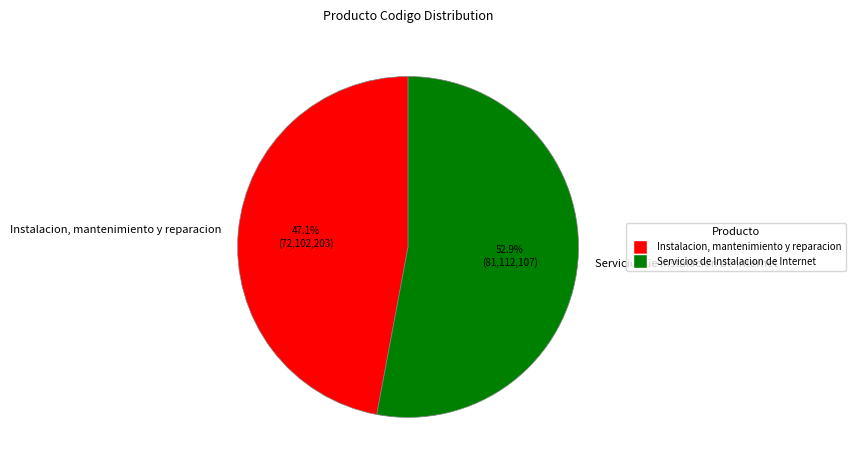

To the nearest percent, what percentage of the pie is Instalacion, mantenimiento y reparacion?

47%